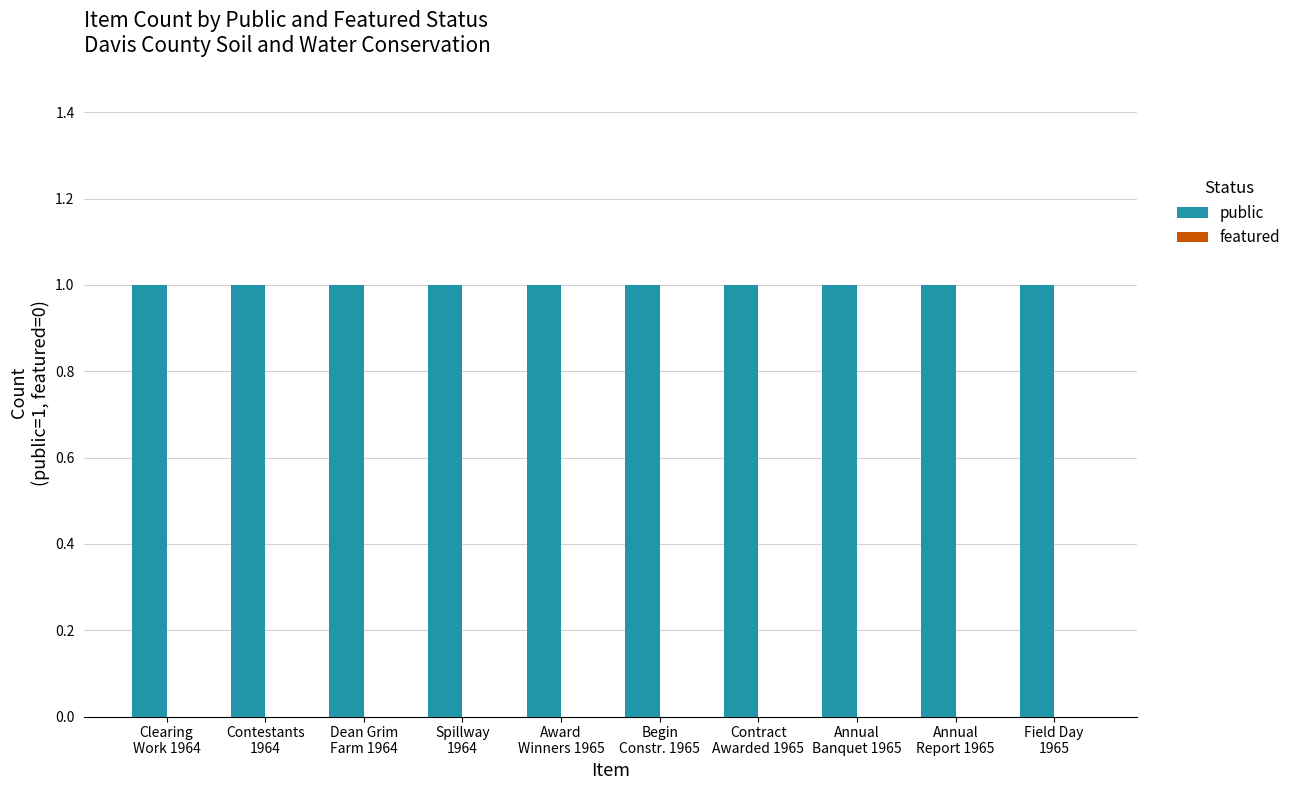

Read the public value at Award
Winners 1965.

1